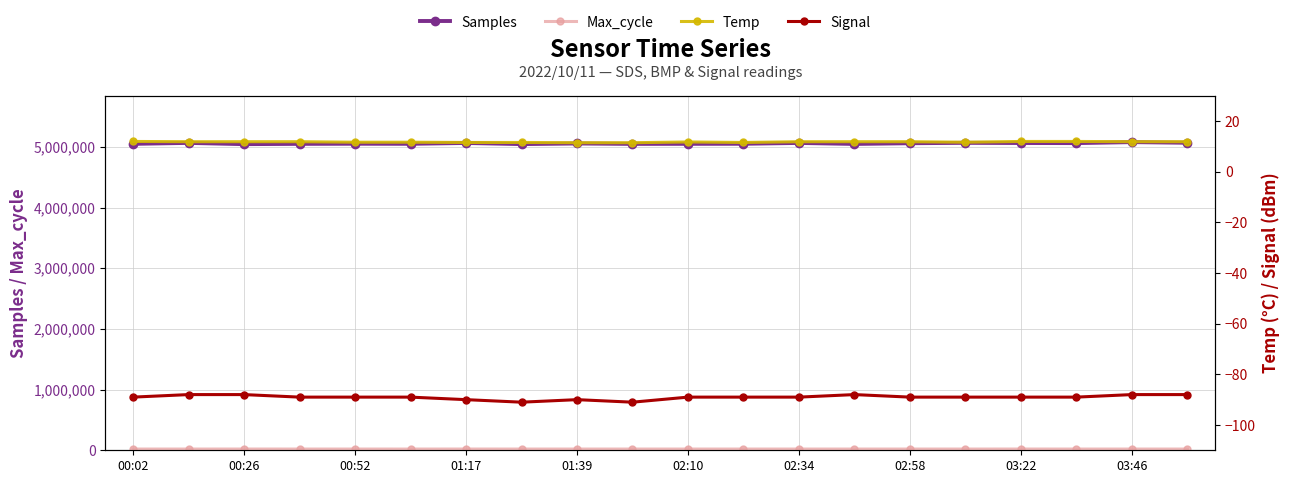

What is the sum of all Samples values?

101120936.0